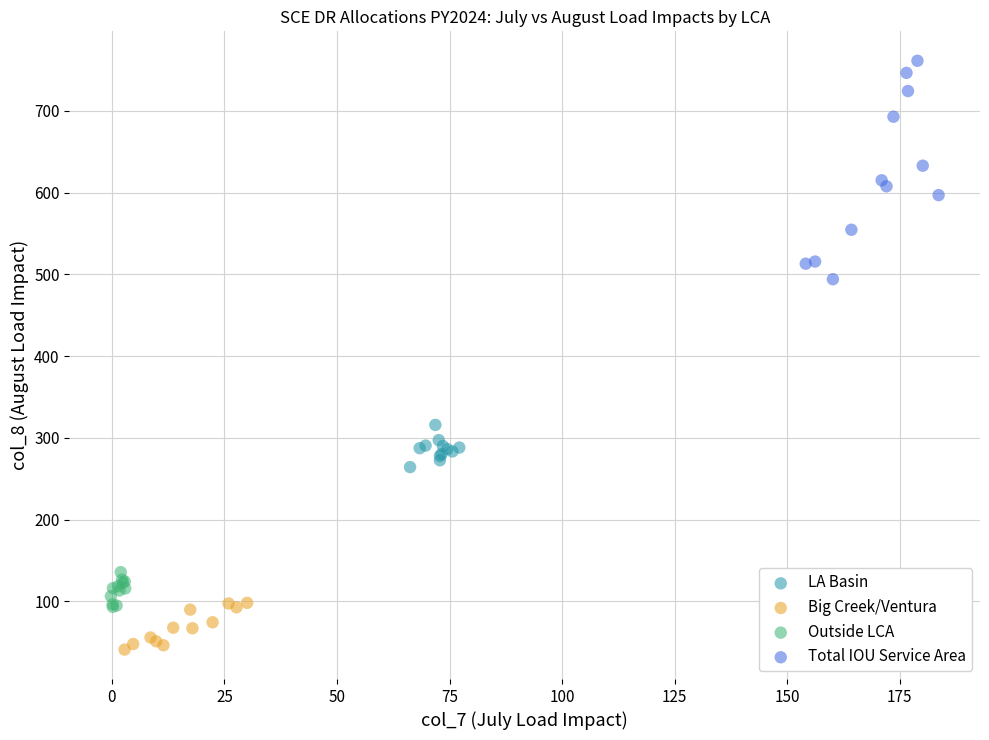

Which series contains the lowest Y value?

Big Creek/Ventura